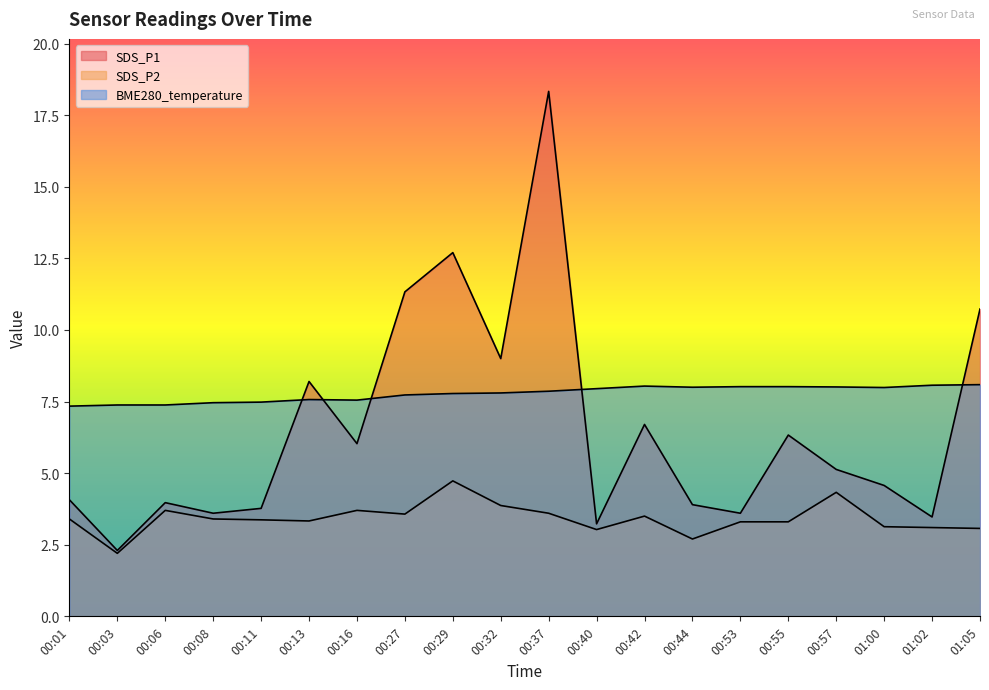

What is the total value across all series at 00:55?

17.6